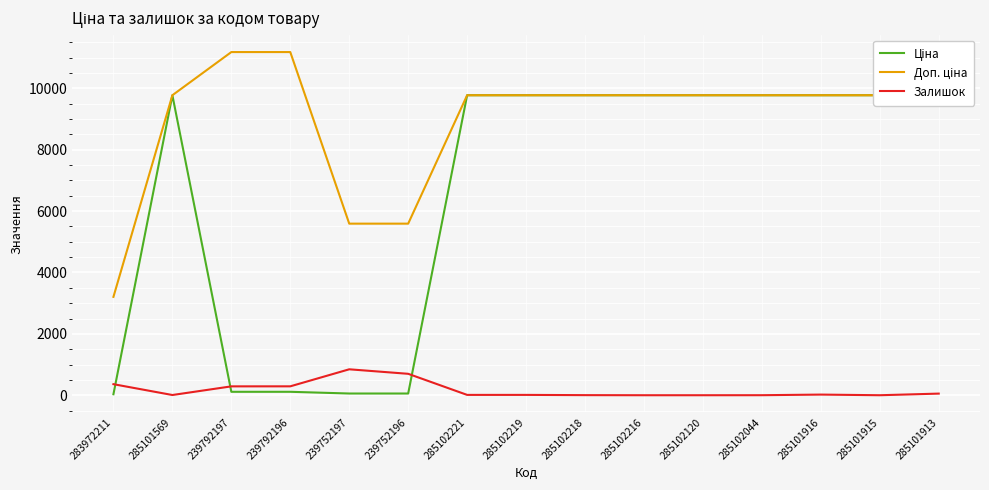

Reading left to right, extract all data points from this chart.

Ціна: 32.0	9775.5	111.8	111.8	55.9	55.9	9775.5	9775.5	9775.5	9775.5	9775.5	9775.5	9775.5	9775.5	9775.5
Доп. ціна: 3205.0	9775.5	11182.0	11182.0	5591.0	5591.0	9775.5	9775.5	9775.5	9775.5	9775.5	9775.5	9775.5	9775.5	9775.5
Залишок: 360.0	7.0	289.0	290.0	845.0	698.0	11.0	11.0	3.0	0.0	0.0	1.0	21.0	0.0	53.0